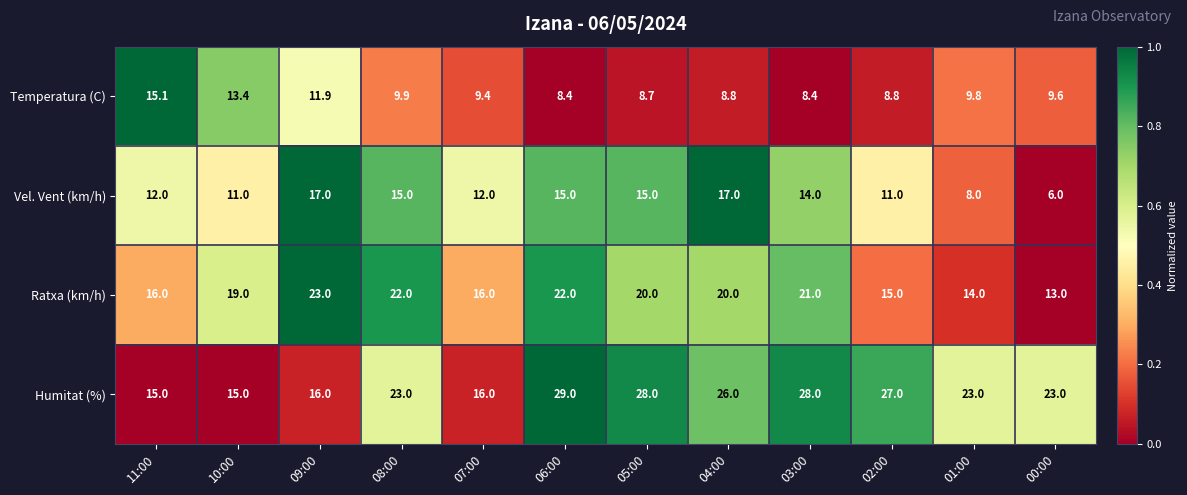

At which category does the chart reach its minimum across all series?

00:00